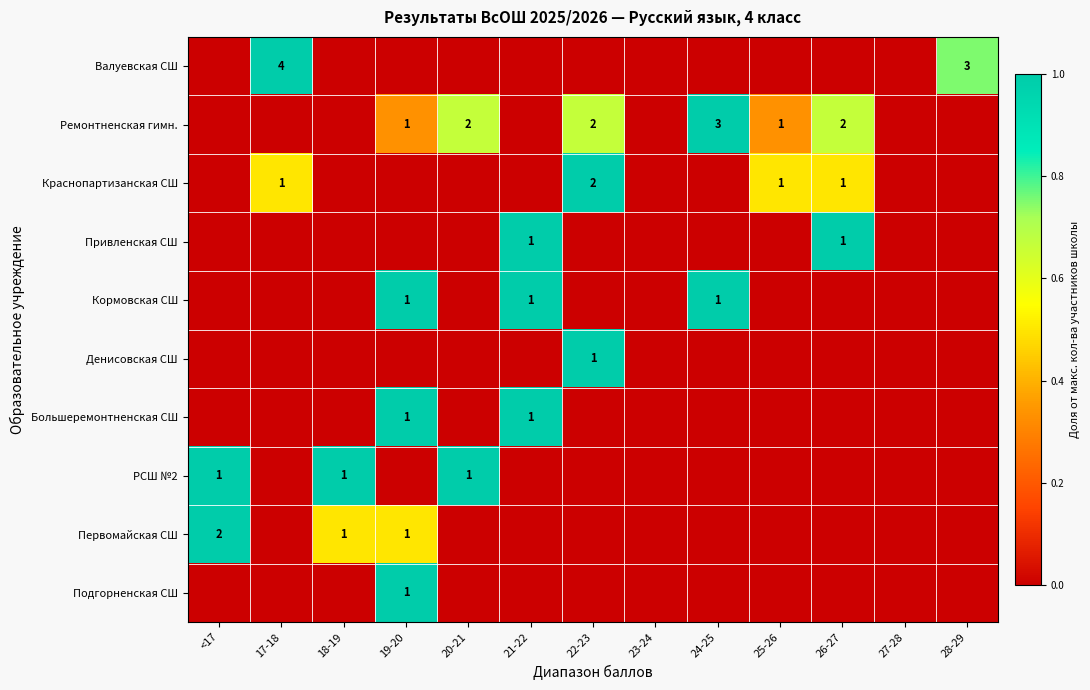

True or false: РСШ №2 has a value of 1 at 18-19.

True